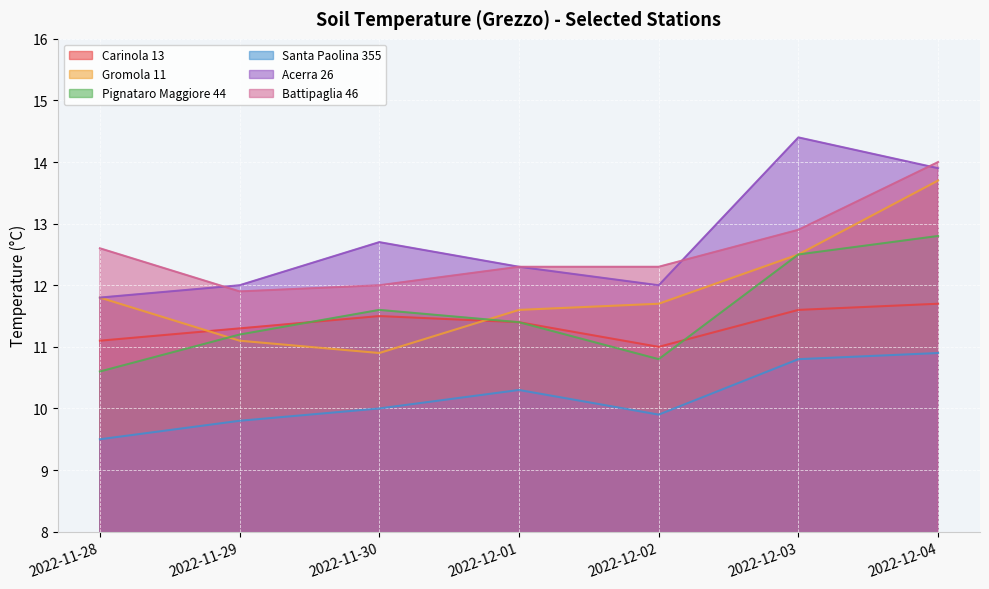

Reading left to right, extract all data points from this chart.

Carinola 13: 2022-11-28=11.1	2022-11-29=11.3	2022-11-30=11.5	2022-12-01=11.4	2022-12-02=11.0	2022-12-03=11.6	2022-12-04=11.7
Gromola 11: 2022-11-28=11.8	2022-11-29=11.1	2022-11-30=10.9	2022-12-01=11.6	2022-12-02=11.7	2022-12-03=12.5	2022-12-04=13.7
Pignataro Maggiore 44: 2022-11-28=10.6	2022-11-29=11.2	2022-11-30=11.6	2022-12-01=11.4	2022-12-02=10.8	2022-12-03=12.5	2022-12-04=12.8
Santa Paolina 355: 2022-11-28=9.5	2022-11-29=9.8	2022-11-30=10.0	2022-12-01=10.3	2022-12-02=9.9	2022-12-03=10.8	2022-12-04=10.9
Acerra 26: 2022-11-28=11.8	2022-11-29=12.0	2022-11-30=12.7	2022-12-01=12.3	2022-12-02=12.0	2022-12-03=14.4	2022-12-04=13.9
Battipaglia 46: 2022-11-28=12.6	2022-11-29=11.9	2022-11-30=12.0	2022-12-01=12.3	2022-12-02=12.3	2022-12-03=12.9	2022-12-04=14.0